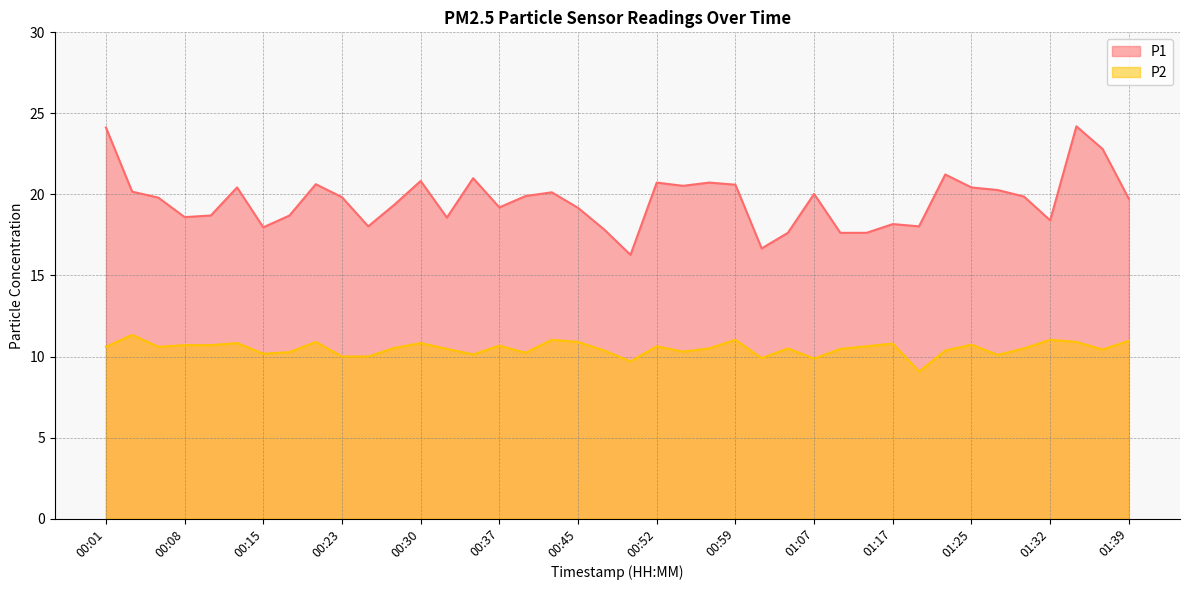

Count the number of categories in the chart.

40